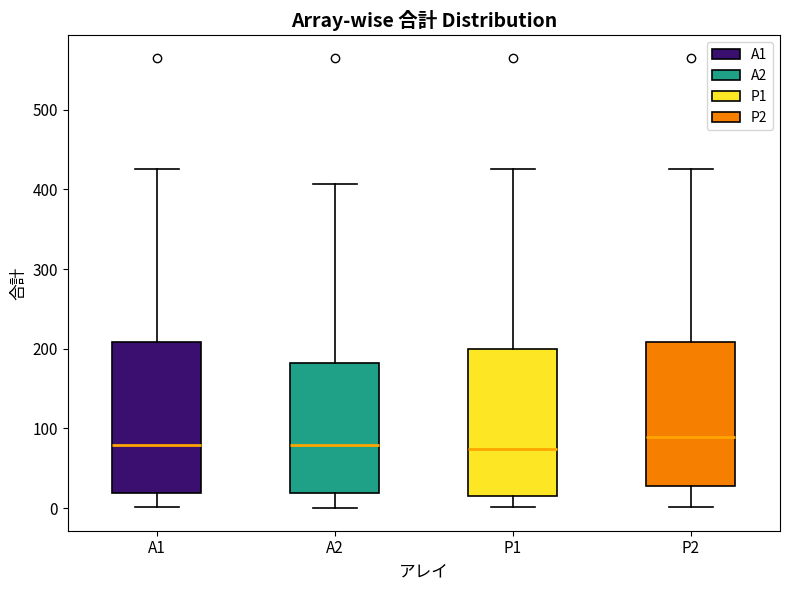

Reading left to right, read every box against the y-axis: the position of its median line, the range the box covers, and the ends of its whiskers. The values are not printed on the chart, so give them approximately, as read against the axis.

A1: median 80, box 20 to 210, whiskers 0 to 430
A2: median 80, box 20 to 180, whiskers 0 to 410
P1: median 70, box 20 to 200, whiskers 0 to 430
P2: median 90, box 30 to 210, whiskers 0 to 430